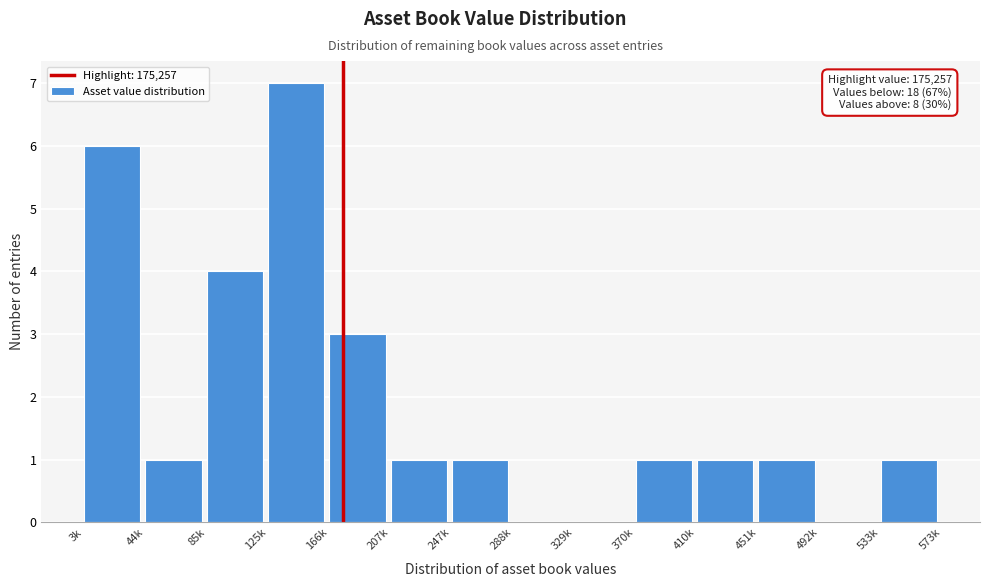

Reading left to right, list all the values displayed in this chart.

3k=6	44k=1	85k=4	125k=7	166k=3	207k=1	247k=1	288k=0	329k=0	370k=1	410k=1	451k=1	492k=0	533k=1